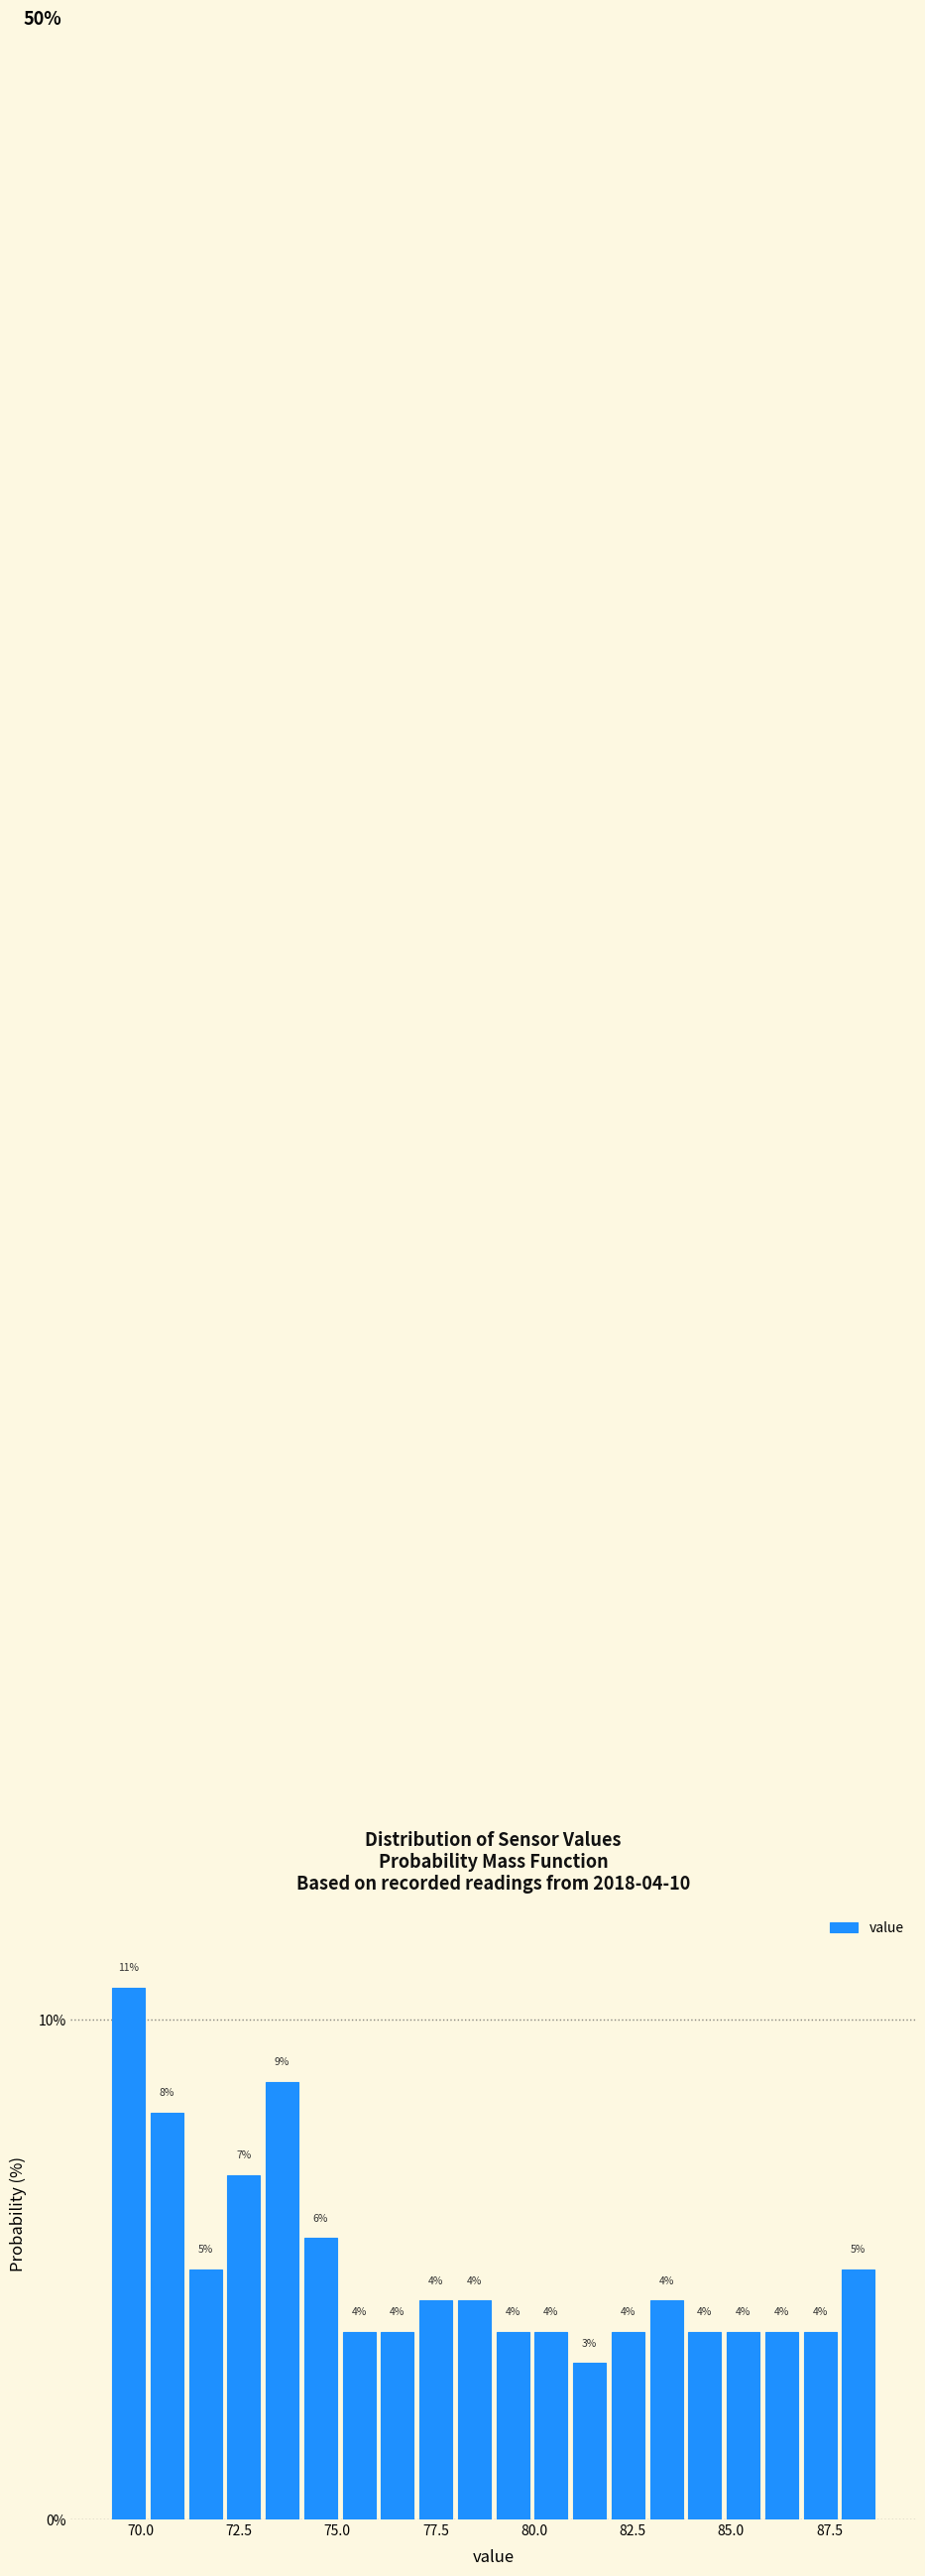

Around what value on the x-axis is the tallest bar? Give the approximate position of its centre, as read against the axis.

69.5